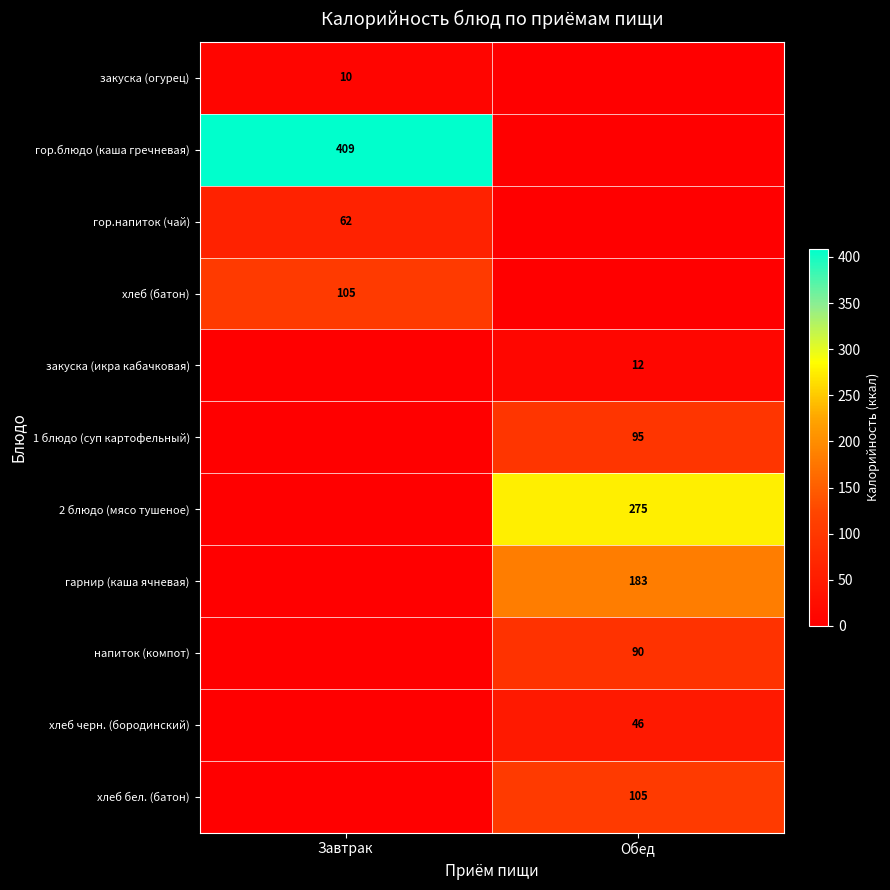

Is it true that 1 блюдо (суп картофельный) equals 152 at Обед?

False